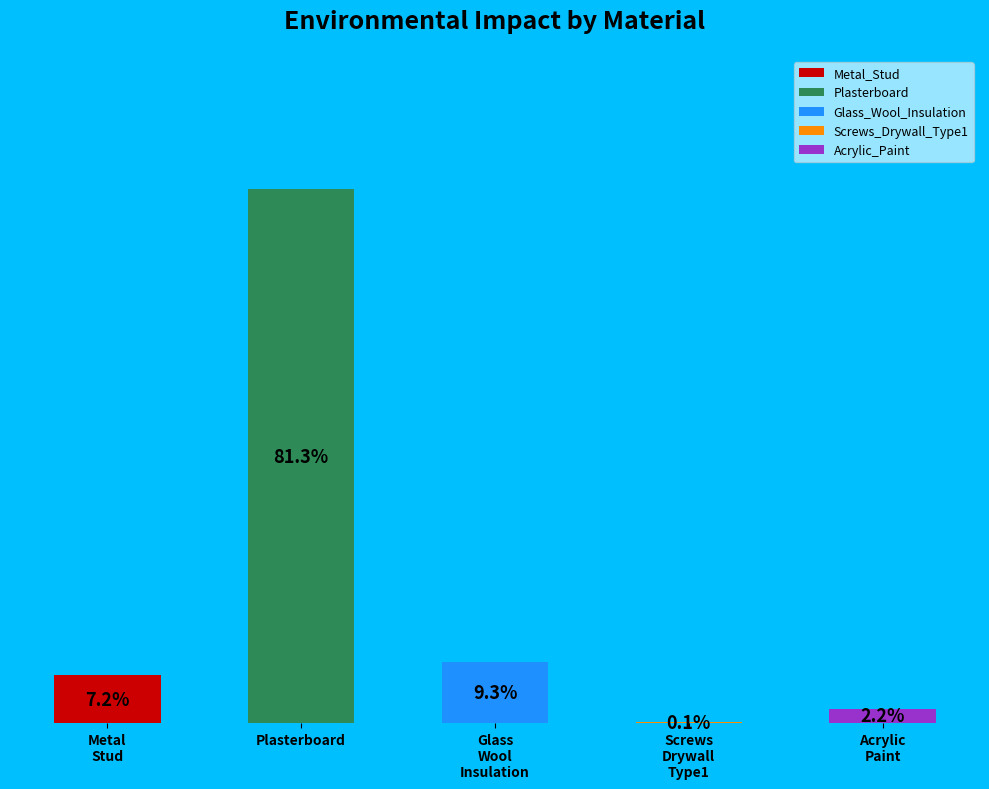

True or false: Glass_Wool_Insulation accounts for 3% of the total.

False